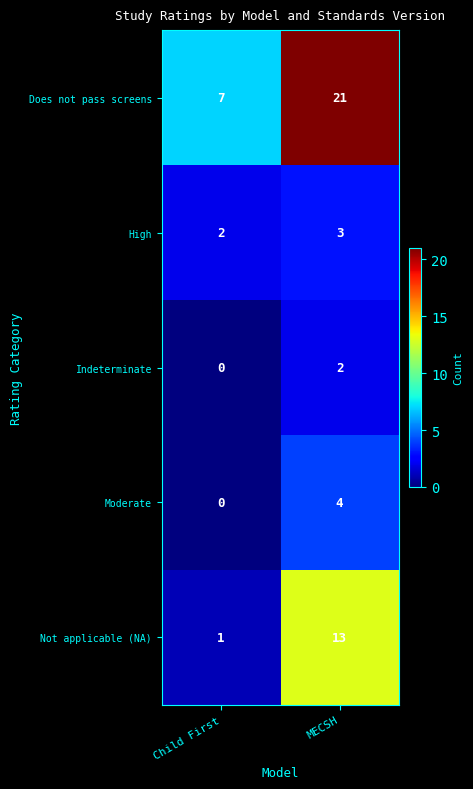

What is the difference between the maximum and minimum values in the Moderate series?

4